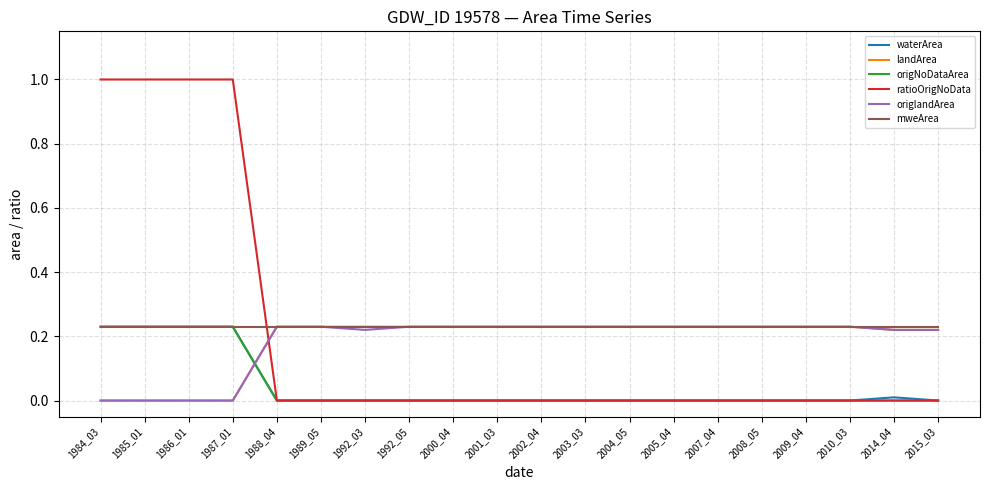

What is the maximum value for ratioOrigNoData?

1.0